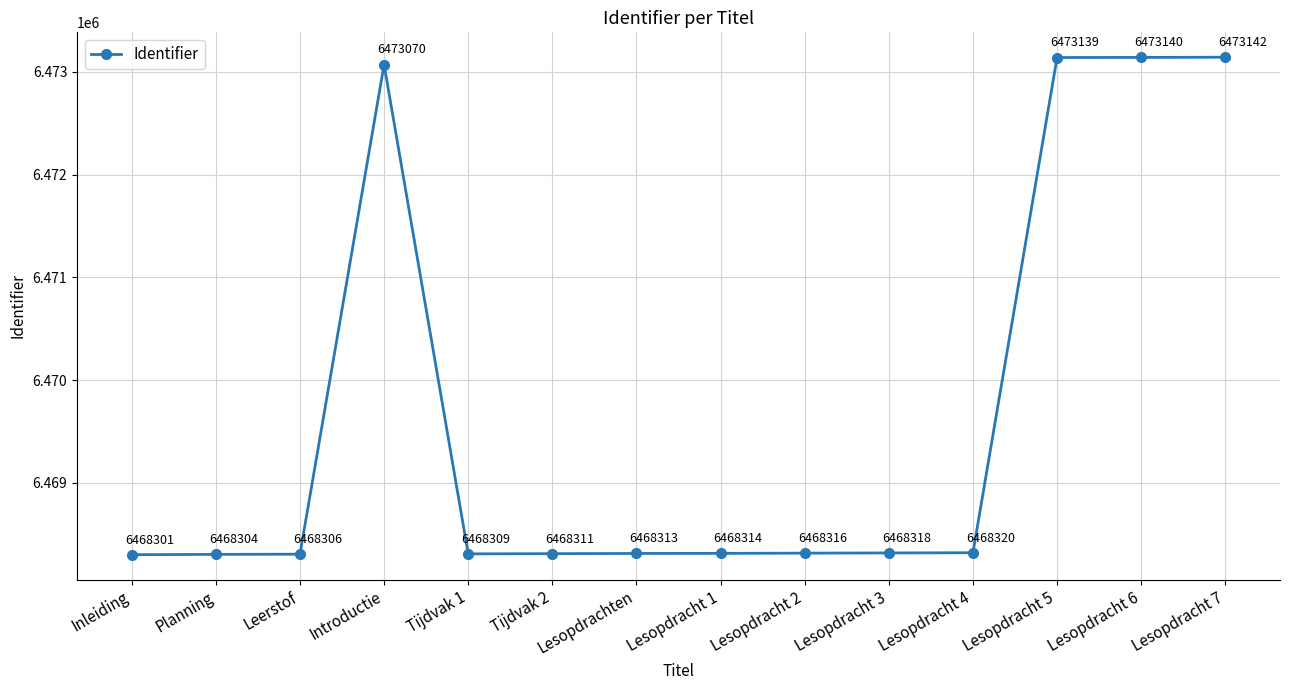

At which category does the chart reach its minimum across all series?

Inleiding